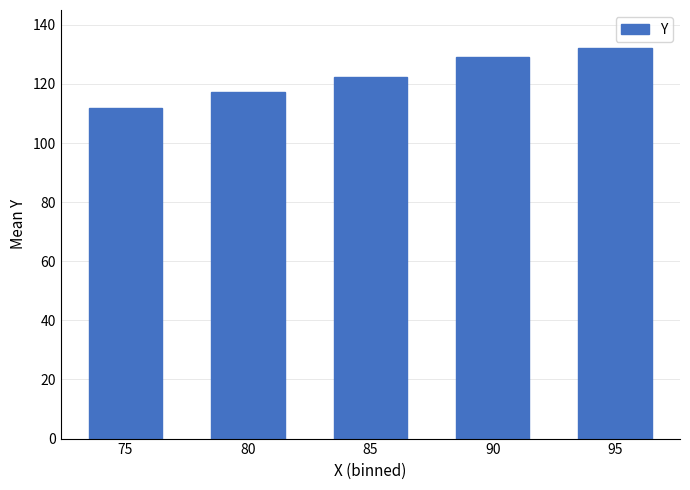

At which label is the value closest to 121?

85